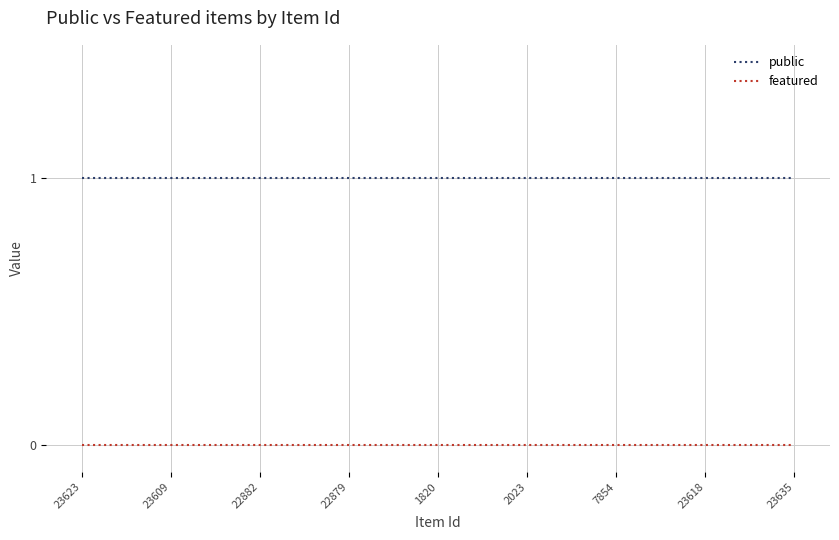

Reading left to right, extract all data points from this chart.

public: 1	1	1	1	1	1	1	1	1	1	1	1	1	1	1	1	1	1	1	1	1	1	1	1	1
featured: 0	0	0	0	0	0	0	0	0	0	0	0	0	0	0	0	0	0	0	0	0	0	0	0	0